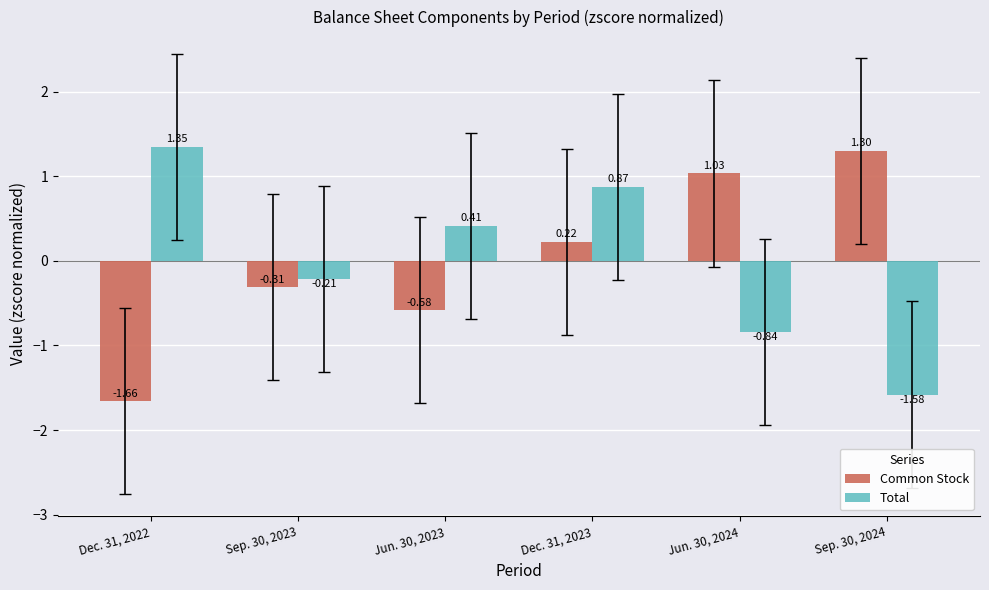

Which series changed the most between Dec. 31, 2022 and Jun. 30, 2023?

Common Stock